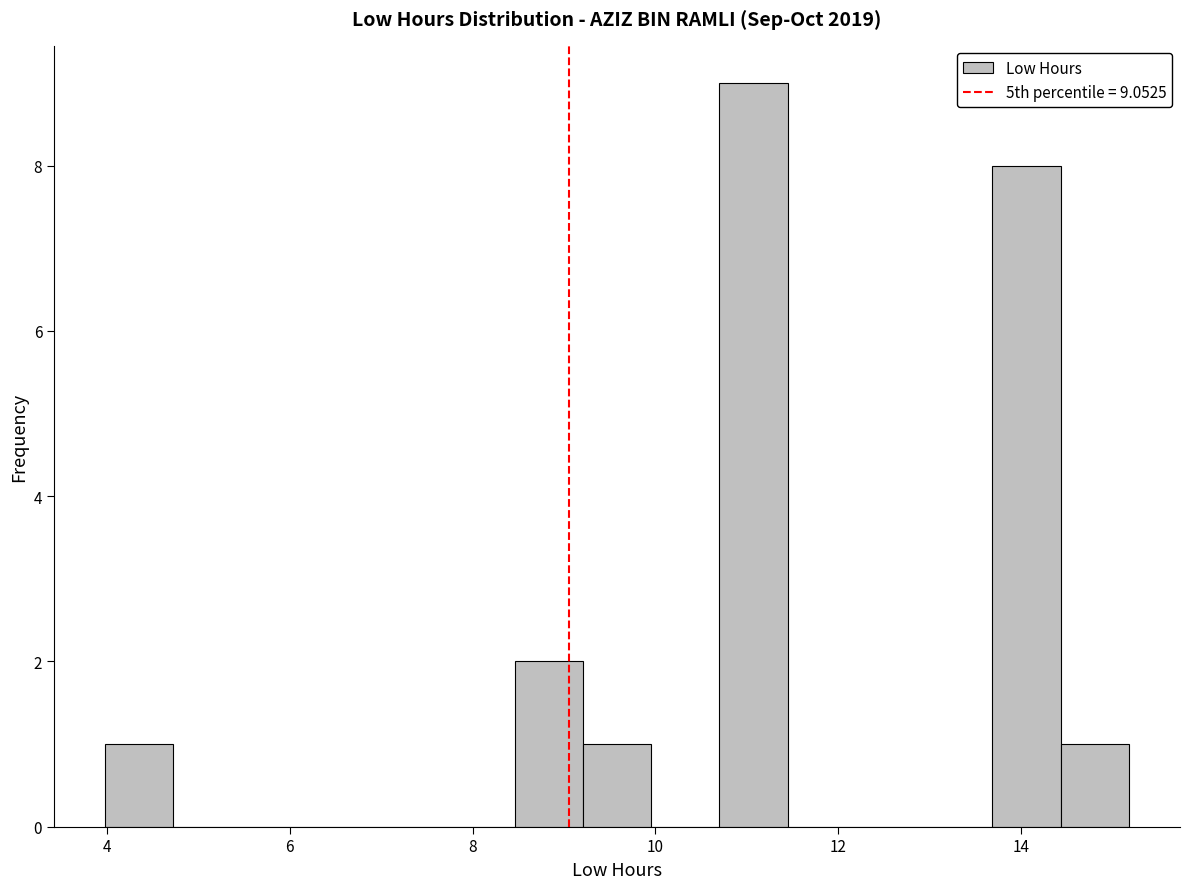

Around what value on the x-axis is the tallest bar? Give the approximate position of its centre, as read against the axis.

11.0